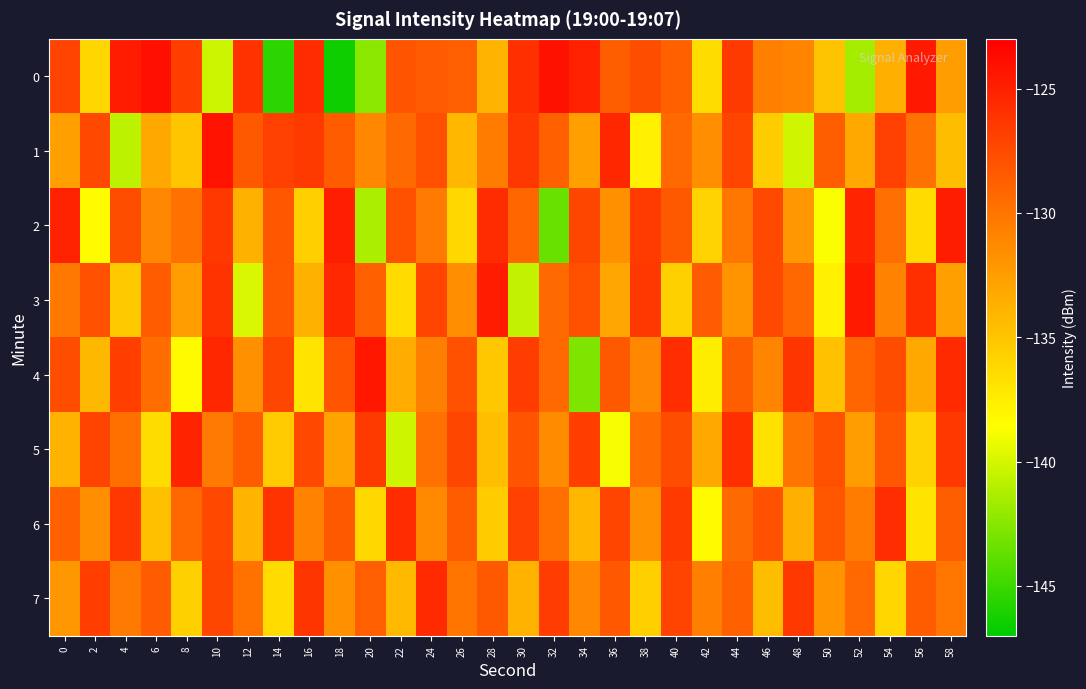

Which series changed the most between 32 and 54?

2